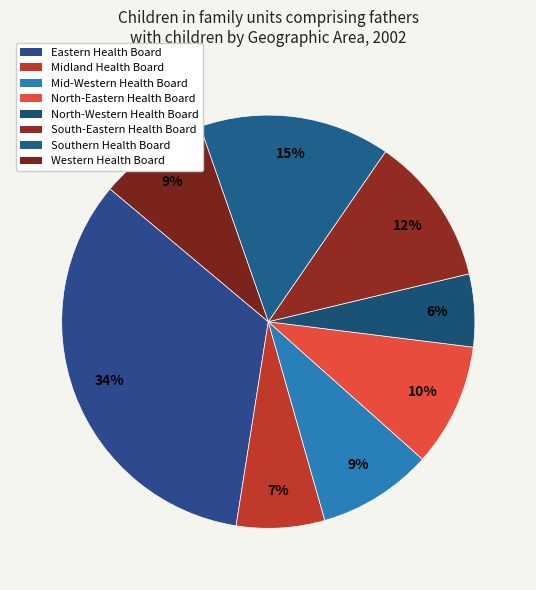

How many segments does this pie chart have?

8